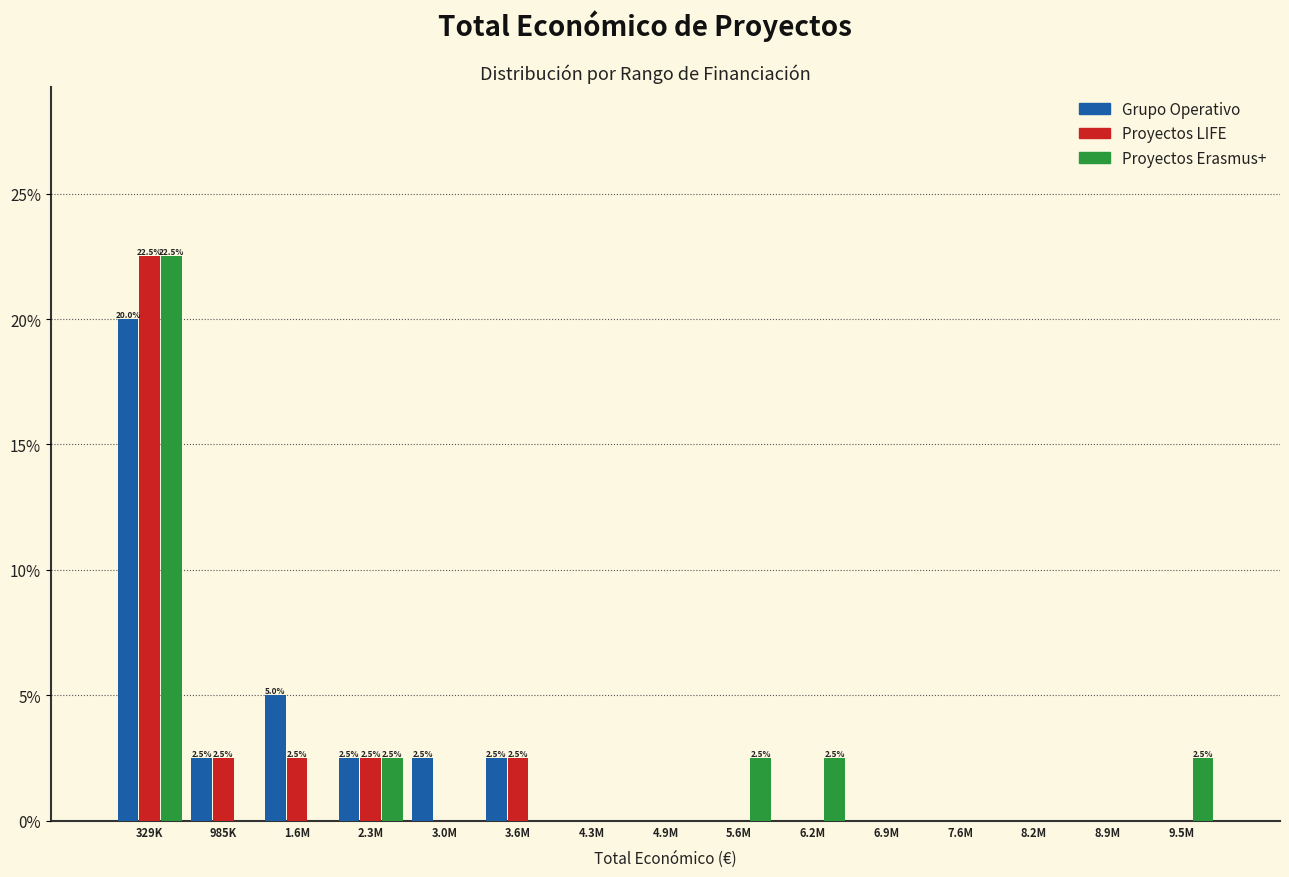

Is the value of Proyectos Erasmus+ at 5.6M greater than the value of Grupo Operativo at 8.9M?

Yes